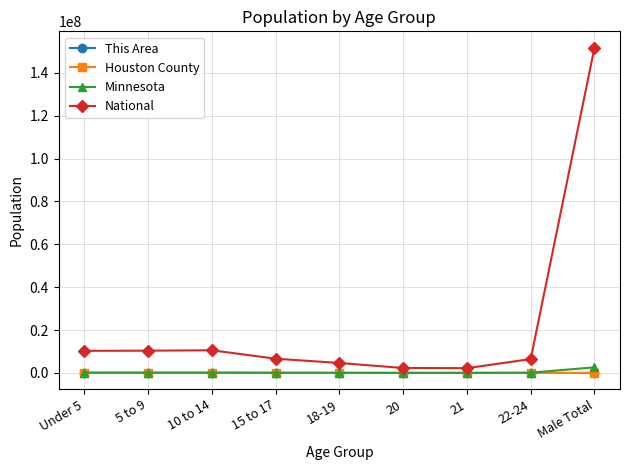

What is the label of the 2nd point from the right?

22-24